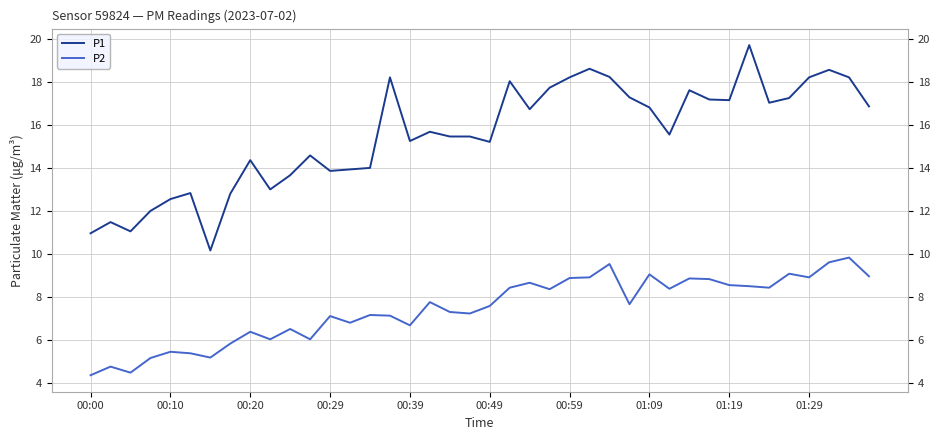

Rank the series by their maximum value, from highest to lowest.

P1, P2